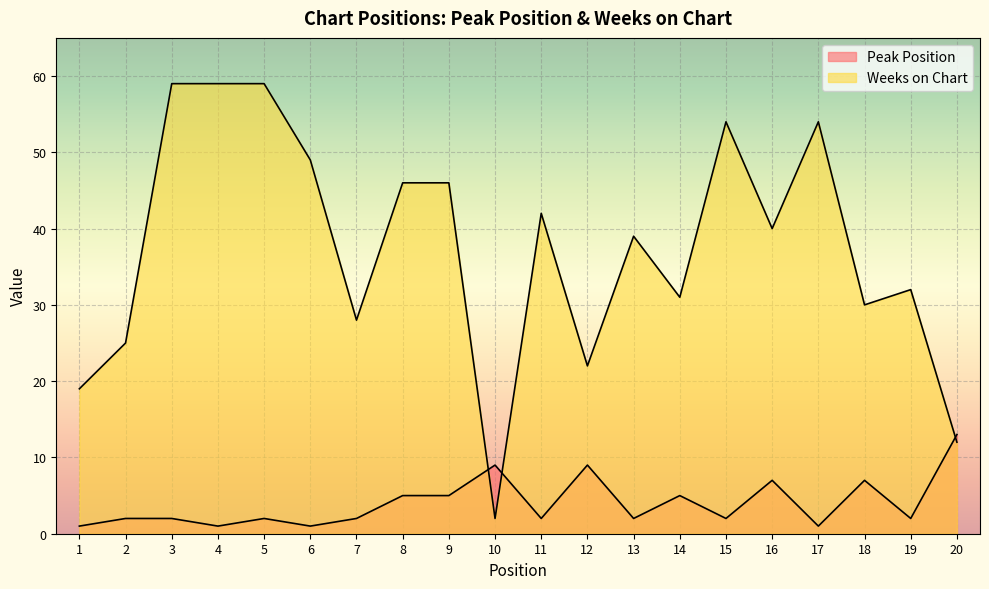

Count the number of categories in the chart.

20